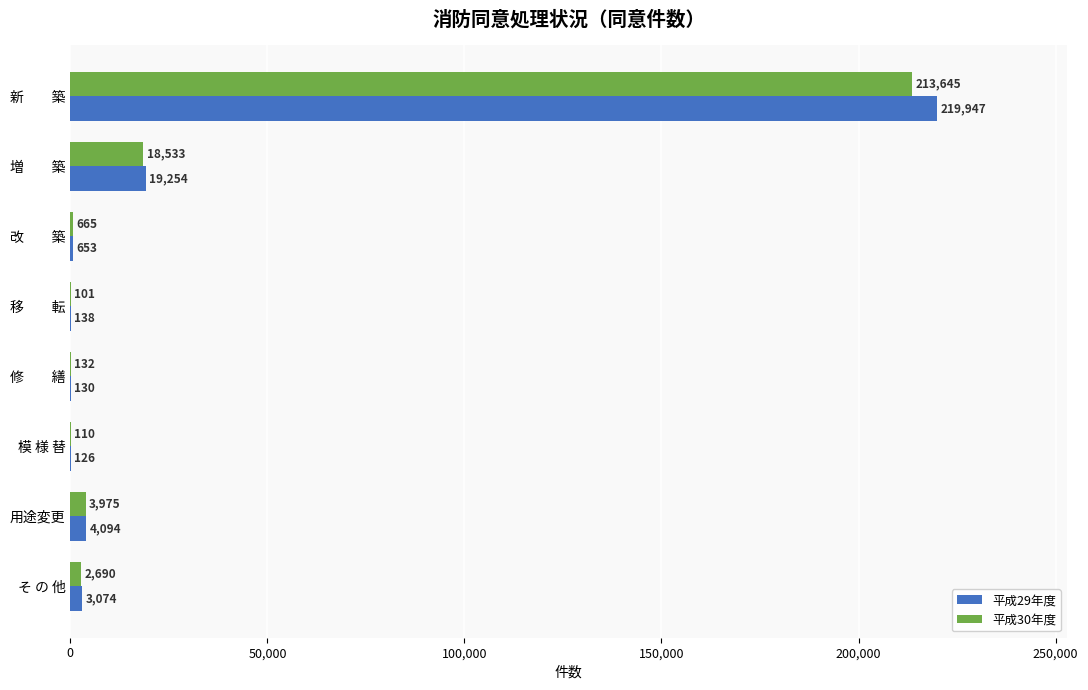

What is the total value across all series at 模 様 替?

236